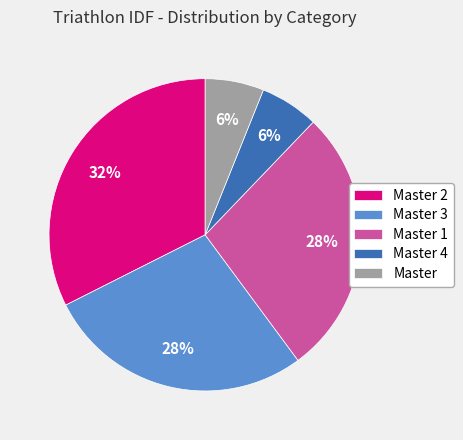

Which has a higher value, Master 3 or Master 4?

Master 3